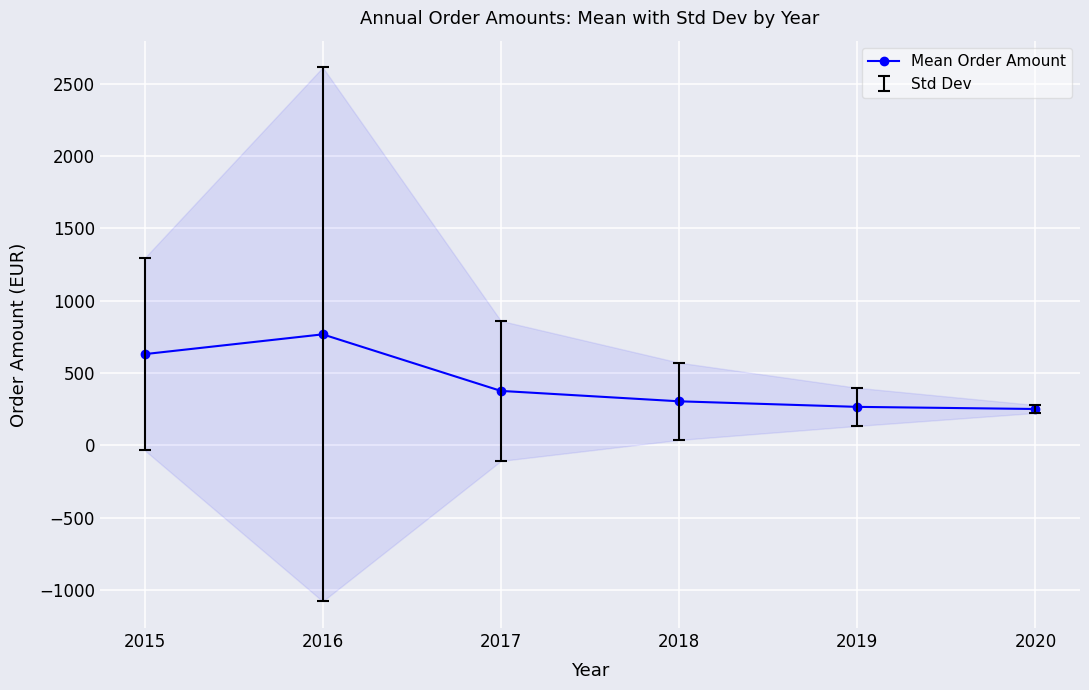

Reading left to right, what are all the values shown in this chart?

2015=630.9	2016=767.6	2017=376.8	2018=304.9	2019=266.4	2020=251.7